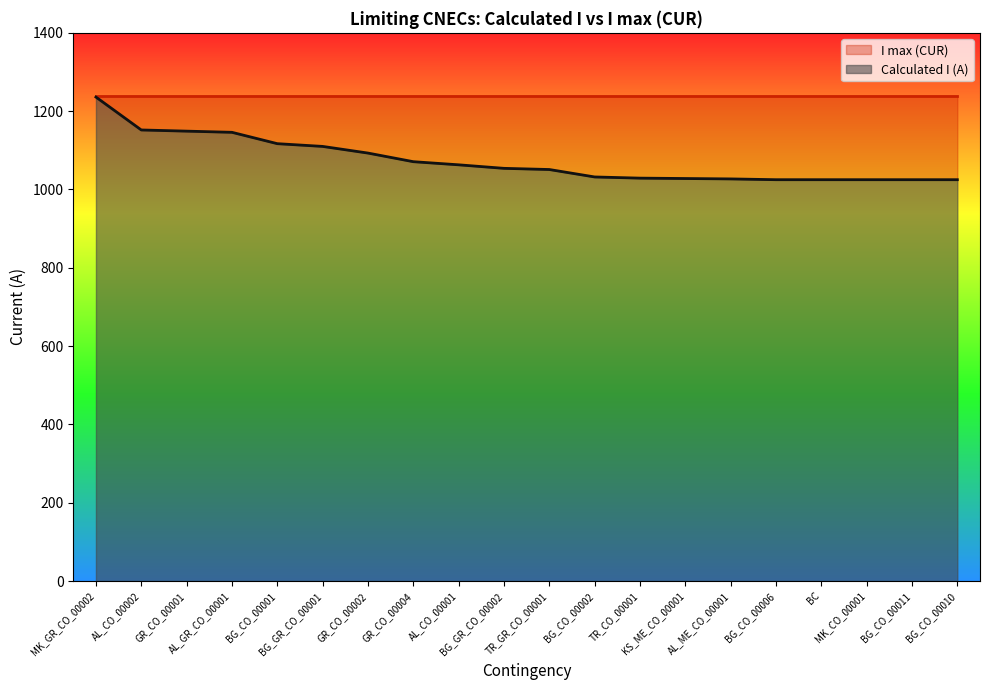

Is it true that the value at BG_GR_CO_00001 is 1110?

True